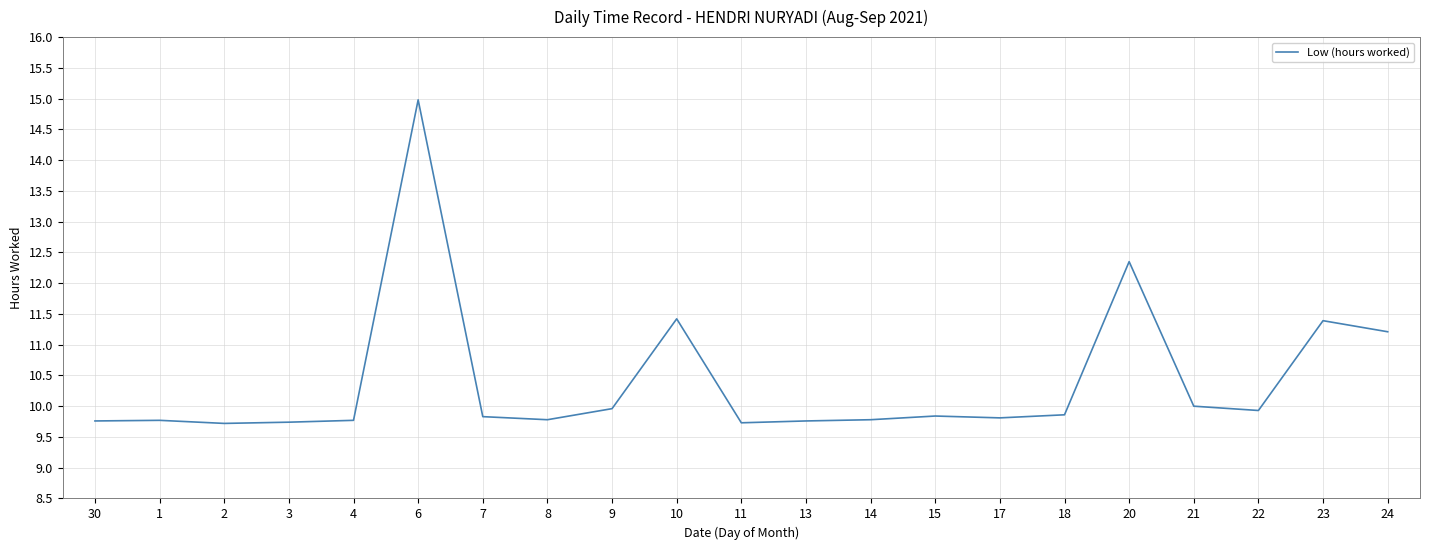

What position from the left is 13?

12